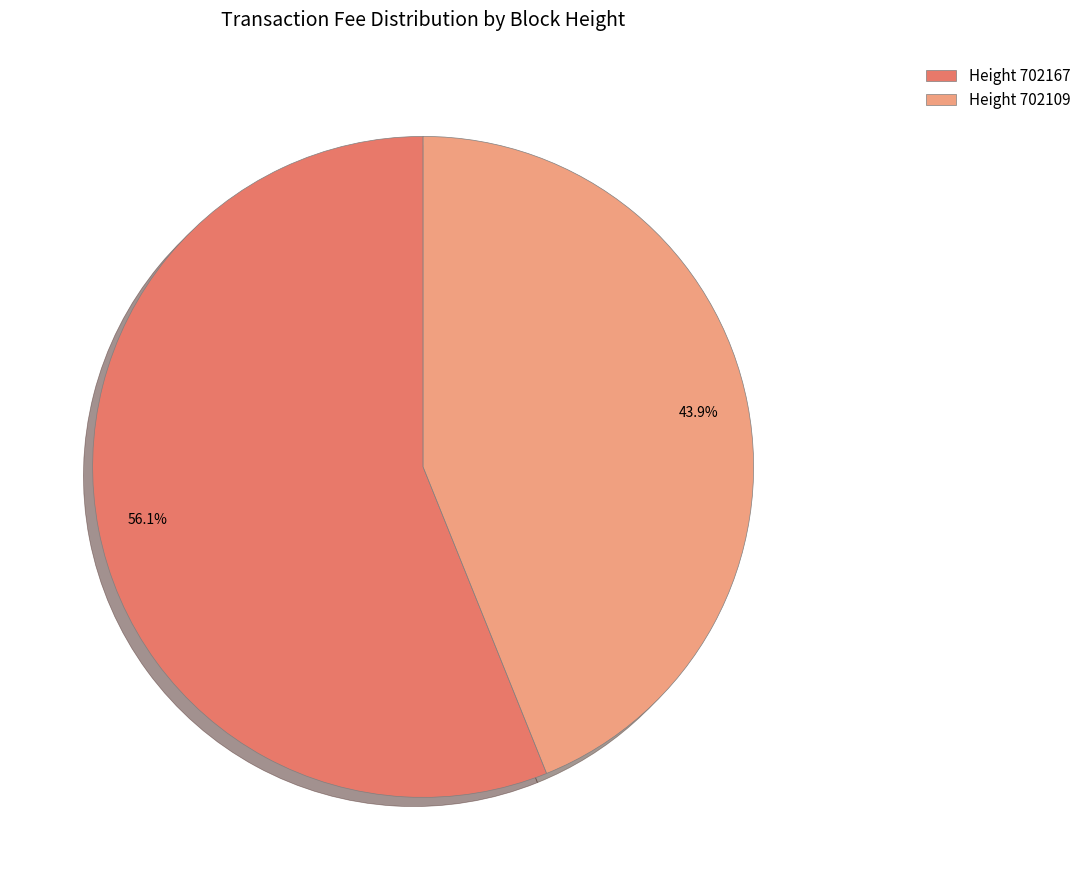

Does any single category account for the majority?

Yes